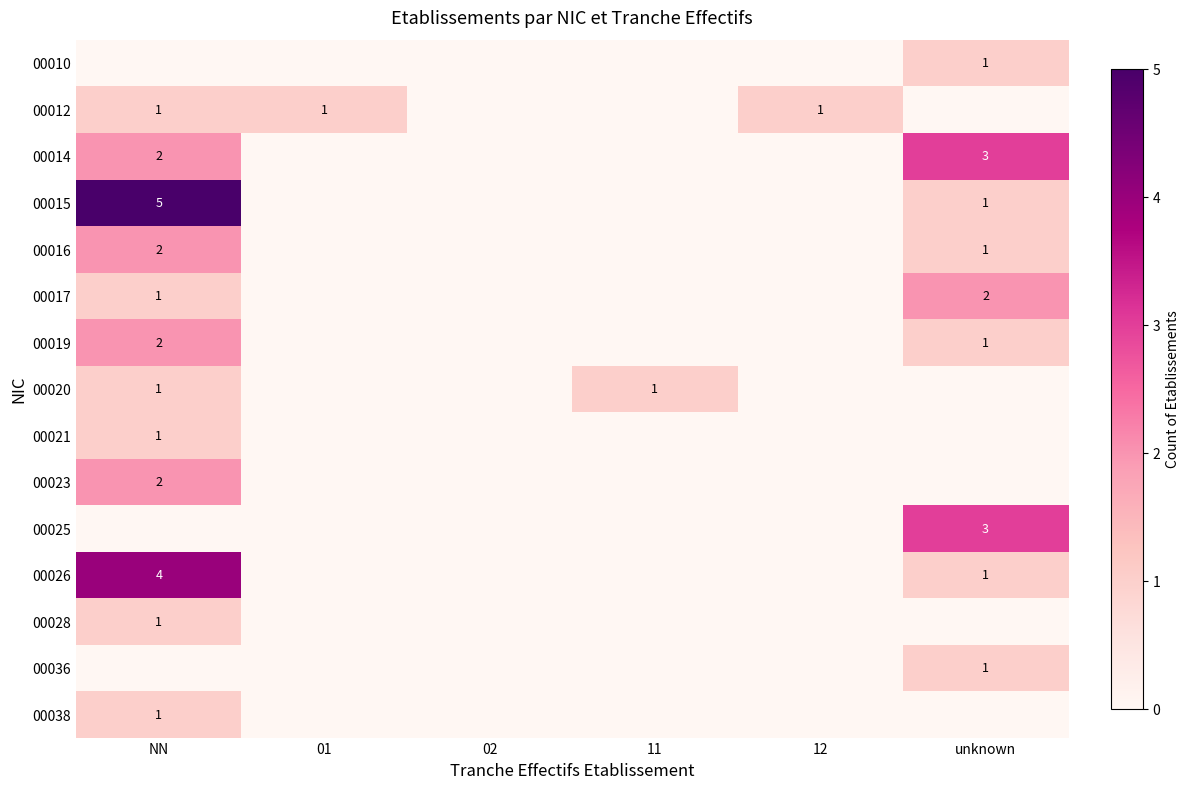

Is the value of 00014 at unknown greater than the value of 00012 at 01?

Yes